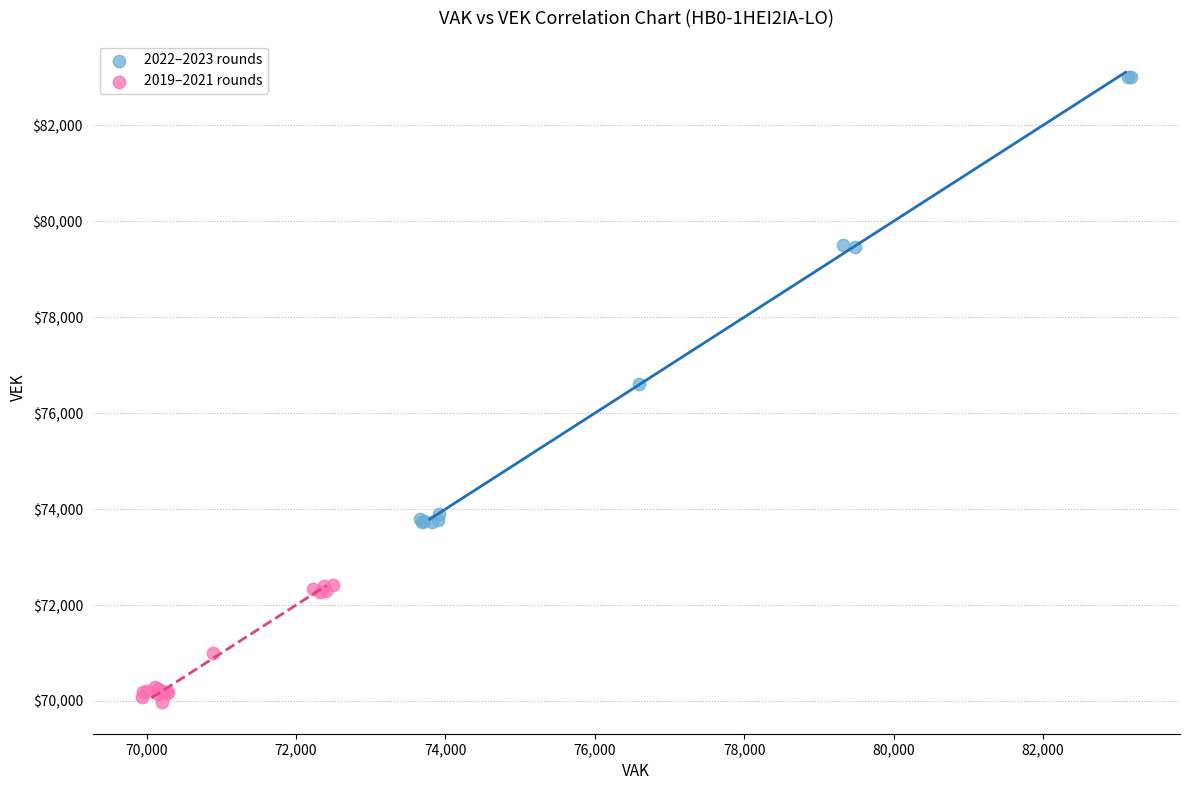

What are all the series names shown in the legend?

2022–2023 rounds, 2019–2021 rounds